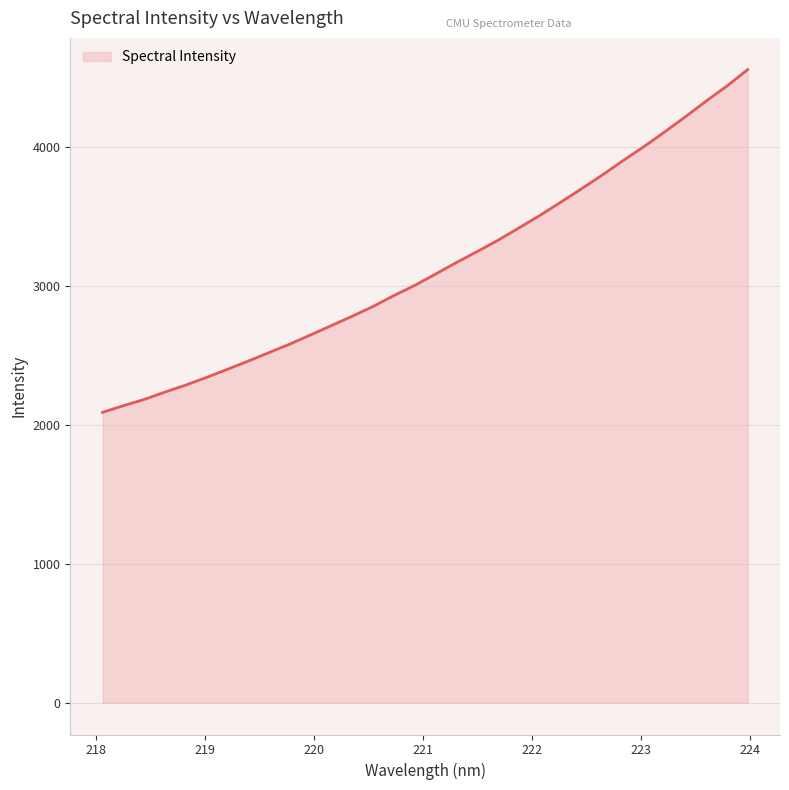

What is the difference between the maximum and minimum values?

2467.4